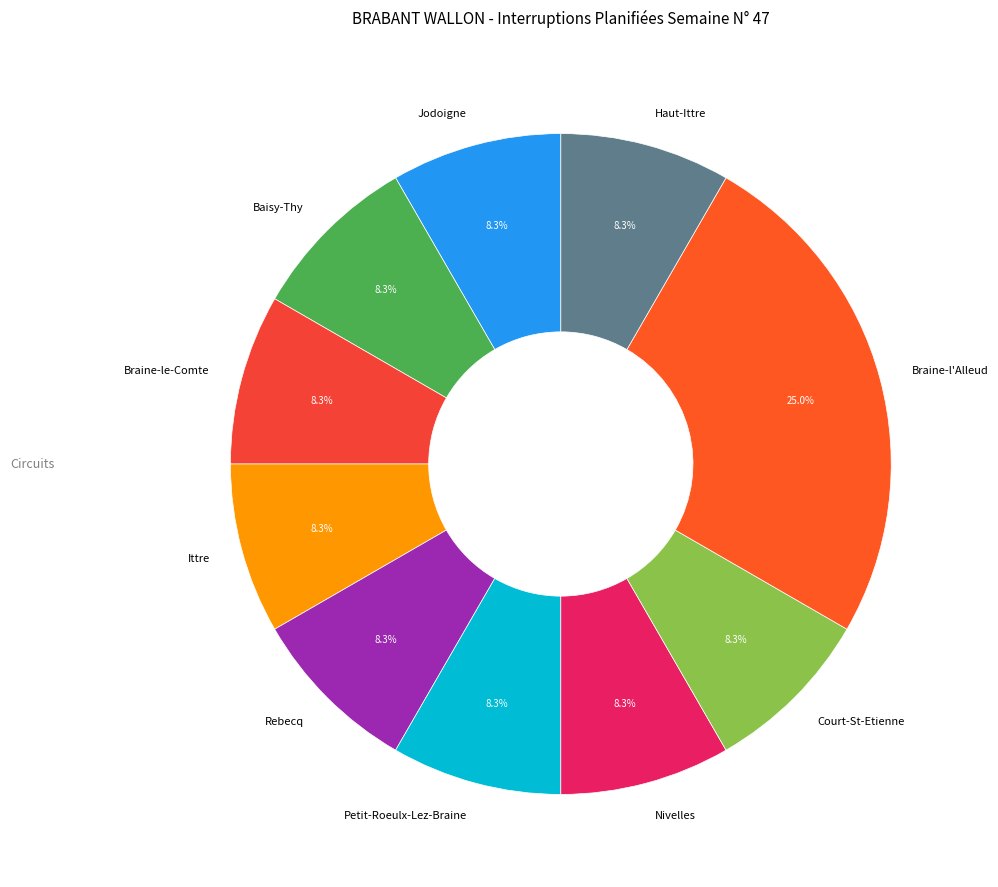

Is it true that Jodoigne is 8% of the pie?

True